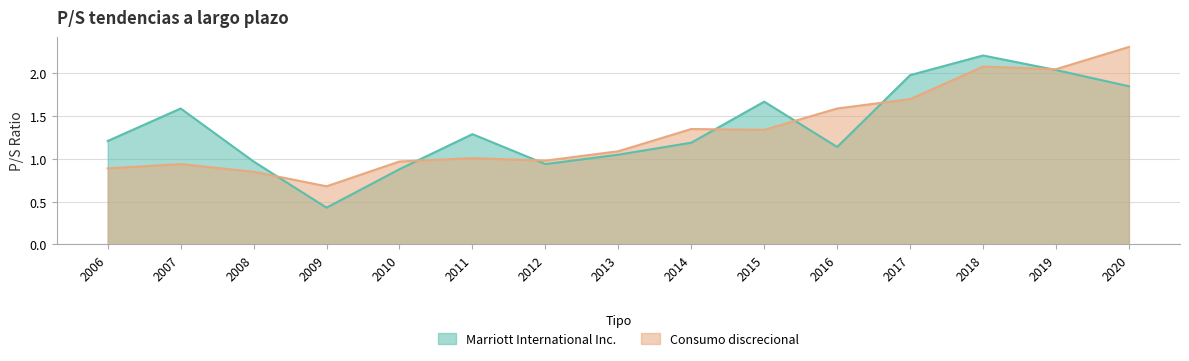

Is the value of Marriott International Inc. at 2014 greater than the value of Consumo discrecional at 2006?

Yes